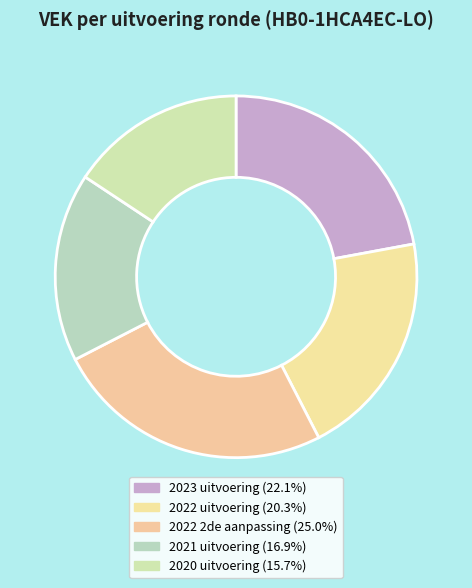

Is there any slice that represents more than half of the pie?

No